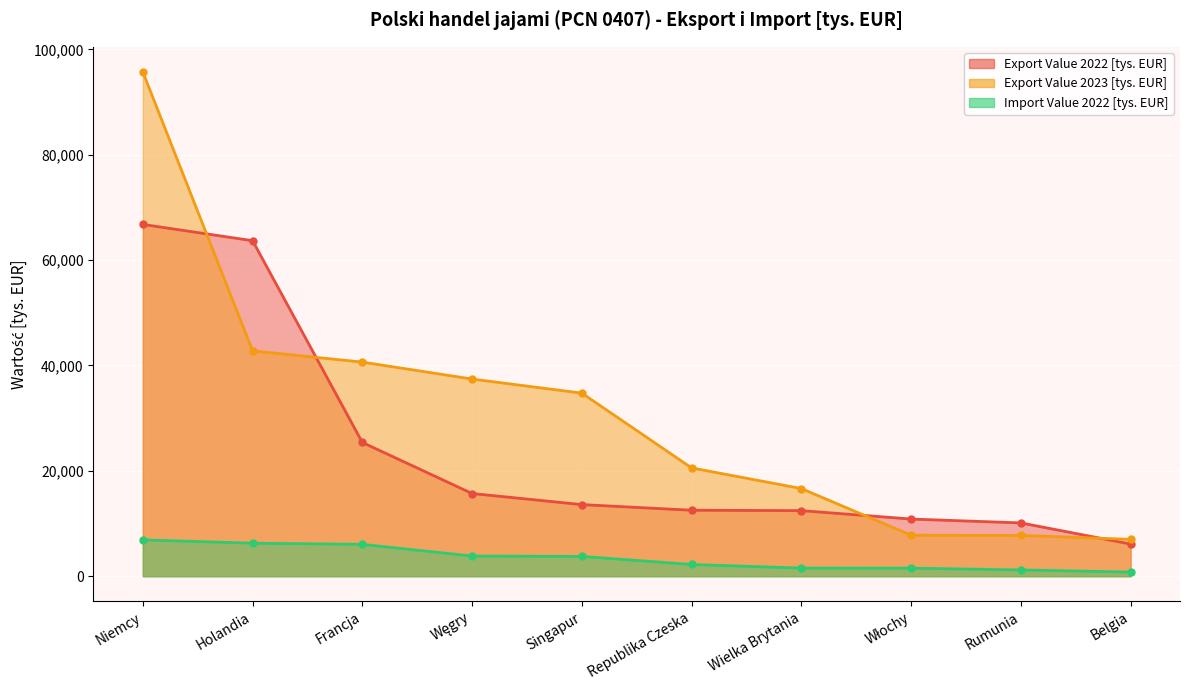

What are all the series names shown in the legend?

Export Value 2022 [tys. EUR], Export Value 2023 [tys. EUR], Import Value 2022 [tys. EUR]